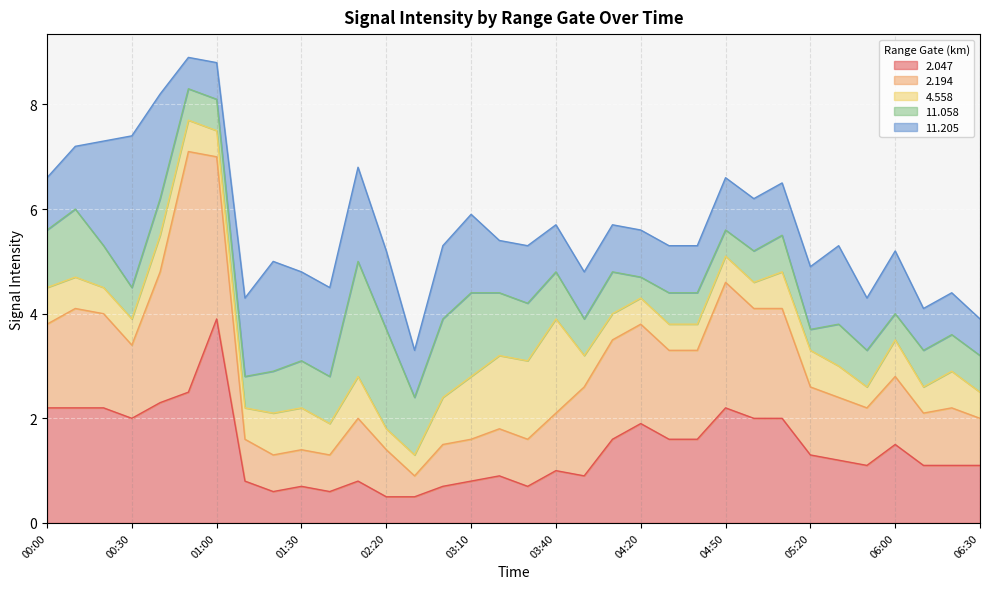

What is the difference between the maximum and second lowest values in the 2.047 series?

3.4